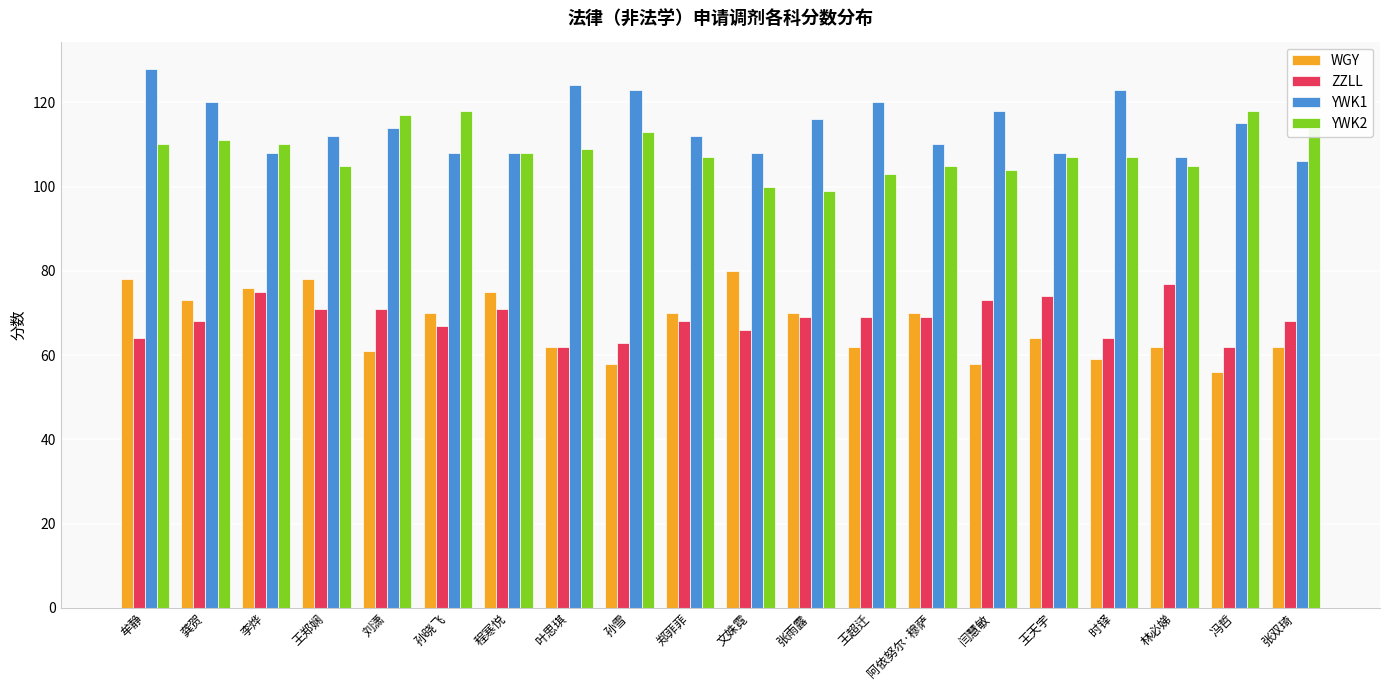

Reading left to right, transcribe all the data shown in this chart.

WGY: 78	73	76	78	61	70	75	62	58	70	80	70	62	70	58	64	59	62	56	62
ZZLL: 64	68	75	71	71	67	71	62	63	68	66	69	69	69	73	74	64	77	62	68
YWK1: 128	120	108	112	114	108	108	124	123	112	108	116	120	110	118	108	123	107	115	106
YWK2: 110	111	110	105	117	118	108	109	113	107	100	99	103	105	104	107	107	105	118	114